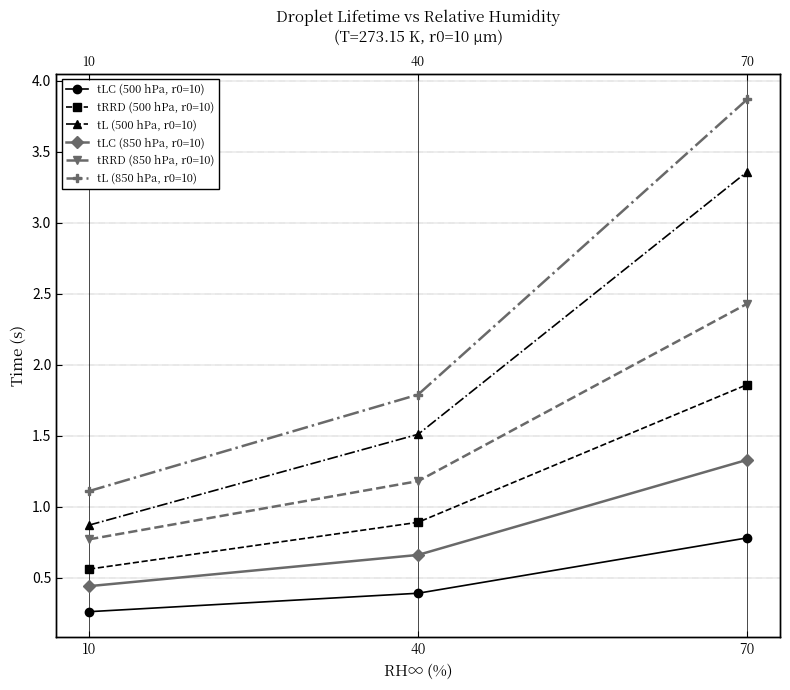

What is the difference between the maximum and second lowest values in the tLC (850 hPa, r0=10) series?

0.7